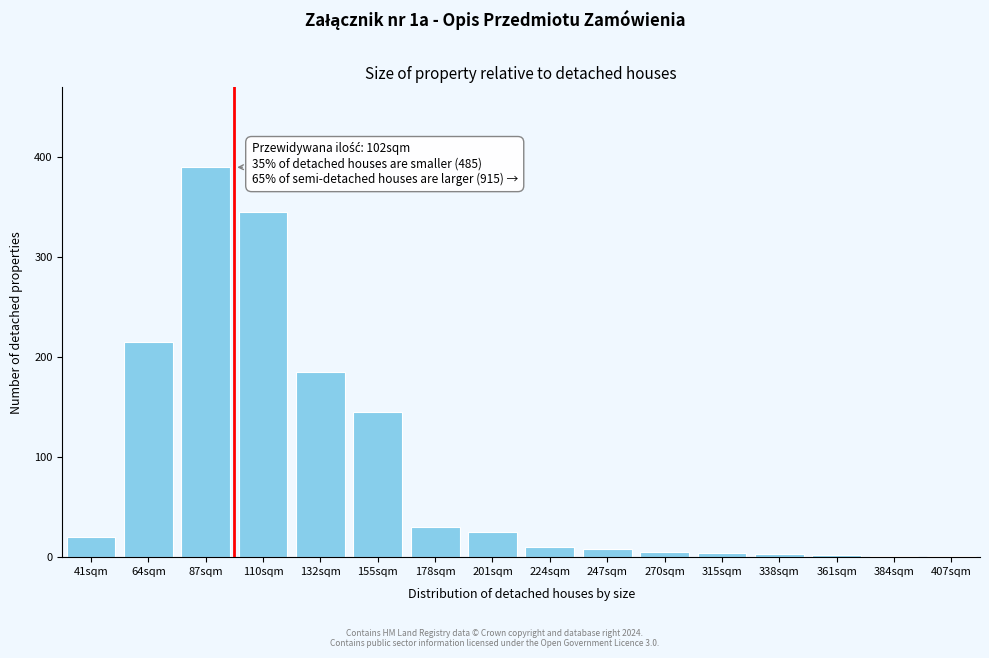

True or false: the data shows 1 at 384sqm.

True